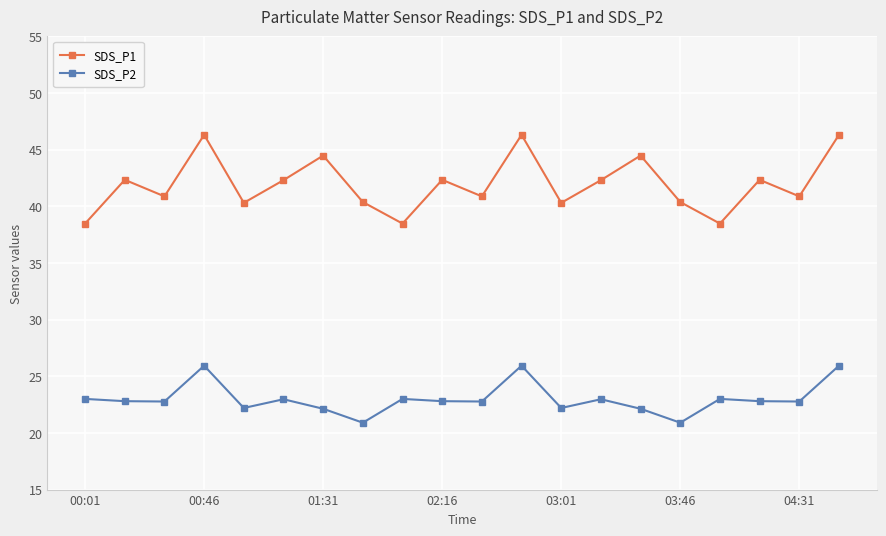

In SDS_P1, how many points are lower than both neighbors (excluding endpoints)?

7